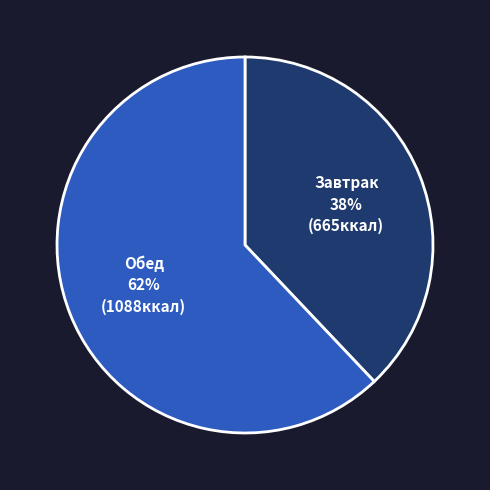

What is the majority slice?

Обед